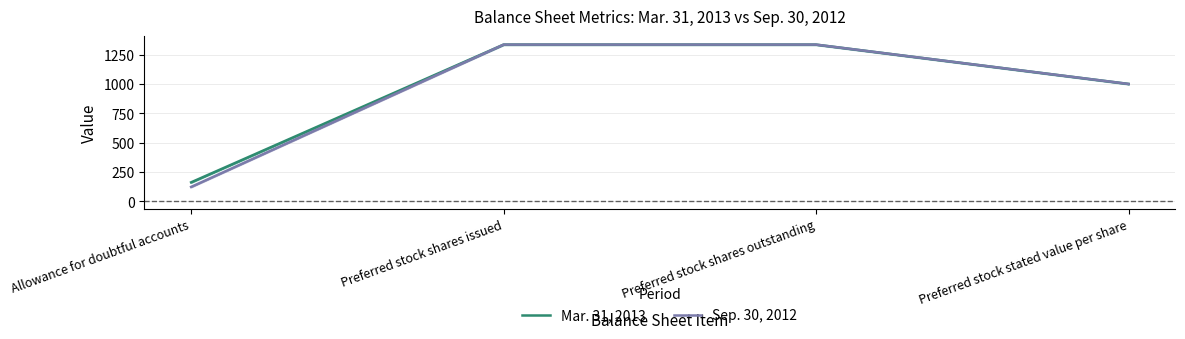

True or false: Mar. 31, 2013 has a value of 244 at Allowance for doubtful accounts.

False